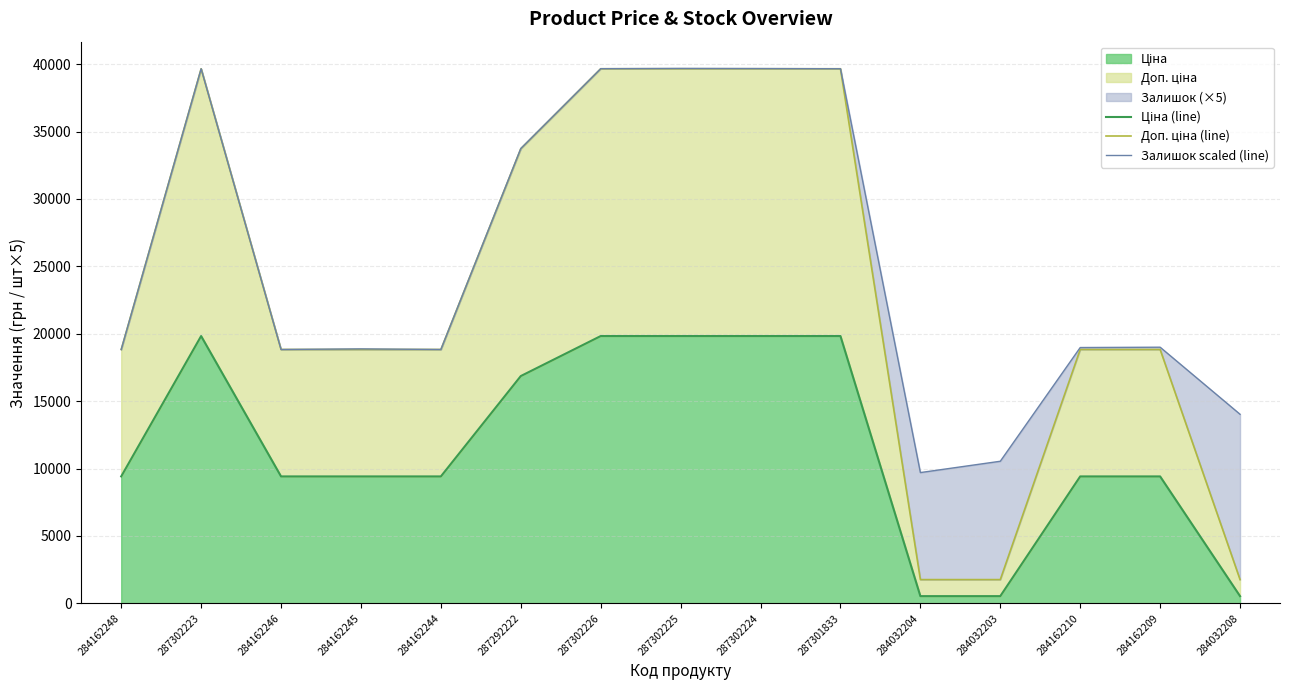

Rank the series by their maximum value, from lowest to highest.

Ціна (line), Доп. ціна (line), Залишок scaled (line)